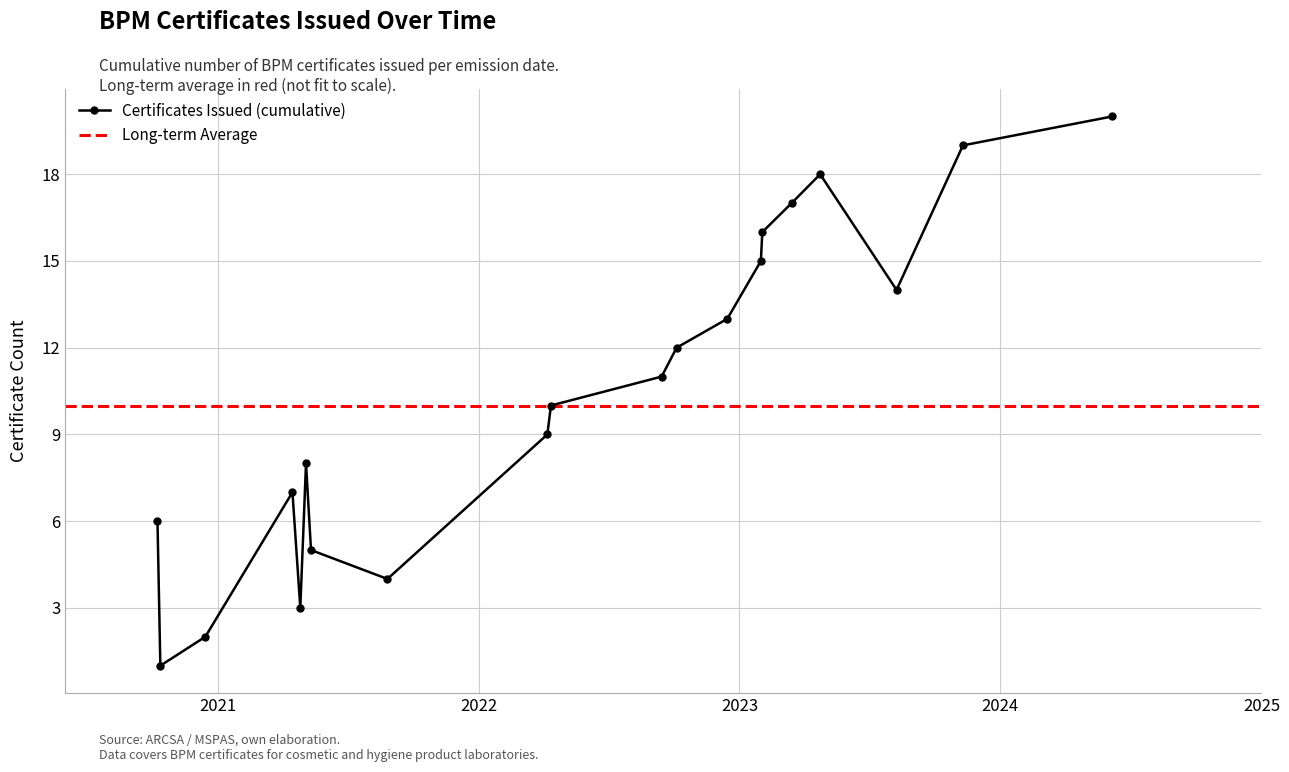

True or false: Certificates Issued (cumulative) has more than 2 points higher than both neighbors.

True